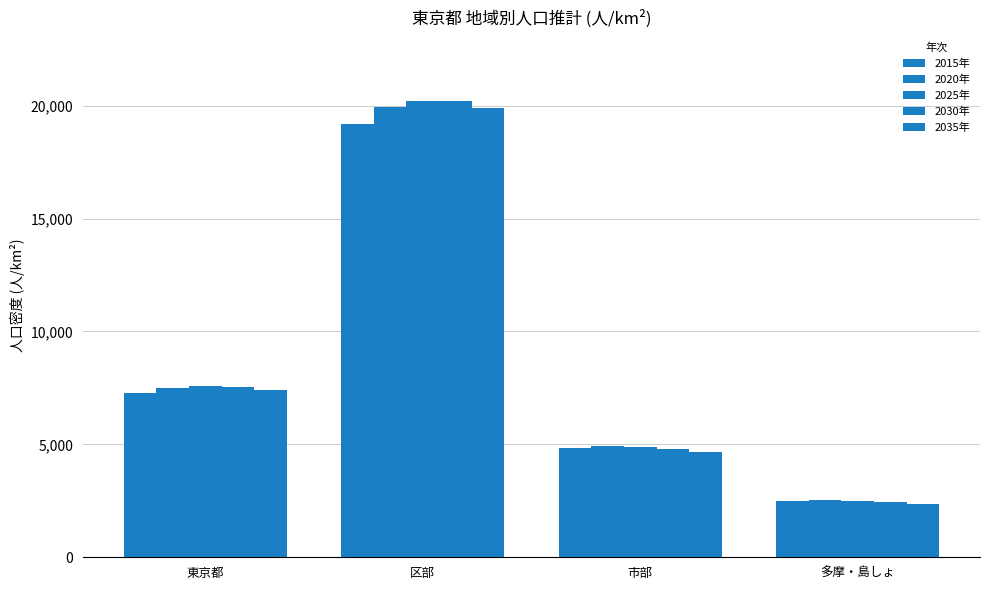

Are the bars horizontal?

No